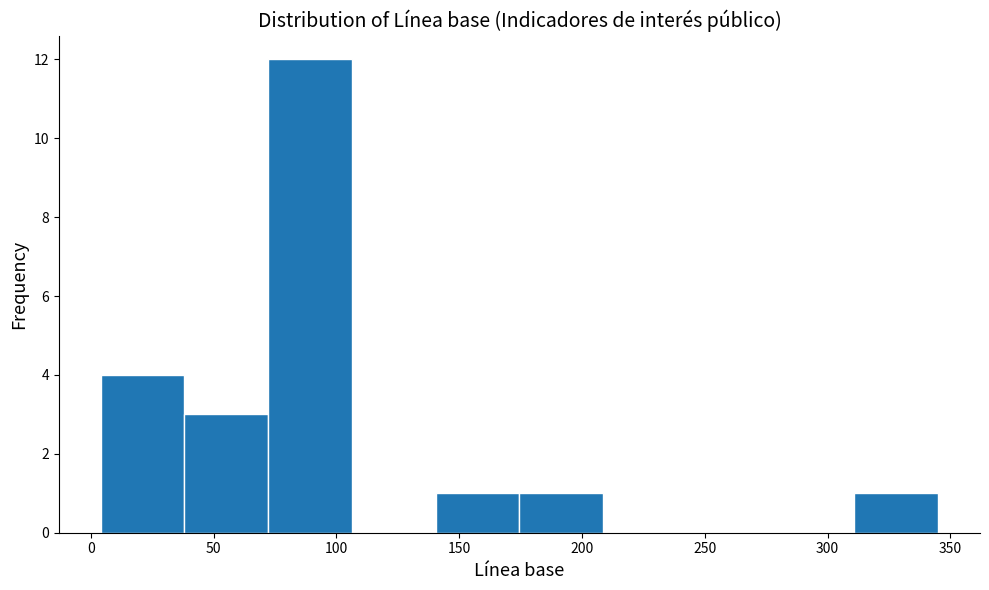

Reading left to right, transcribe this chart: for each bar, give the range it covers on the x-axis and its height. Neither the bar edges nor the heights are printed on the chart, so give them approximately, as read against the axes.

5 to 40: 4
40 to 70: 3
70 to 105: 12
105 to 140: 0
140 to 175: 1
175 to 210: 1
210 to 245: 0
245 to 275: 0
275 to 310: 0
310 to 345: 1